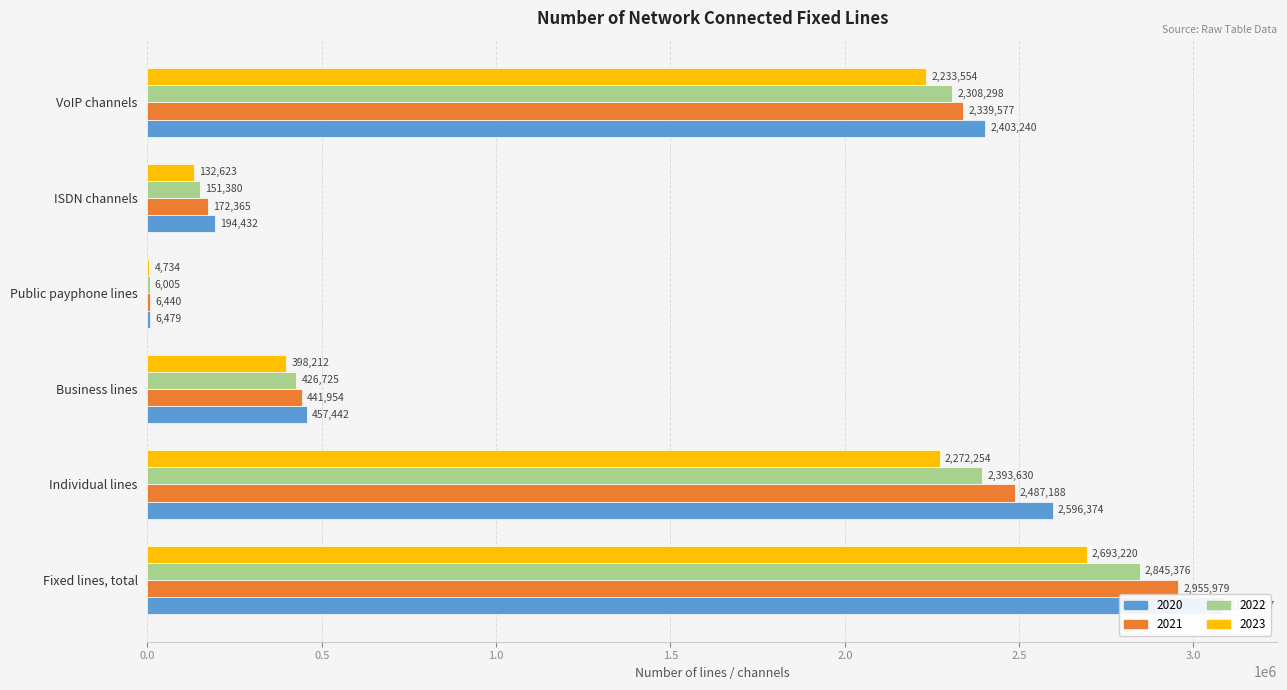

True or false: 2023 has a value of 30885 at ISDN channels.

False